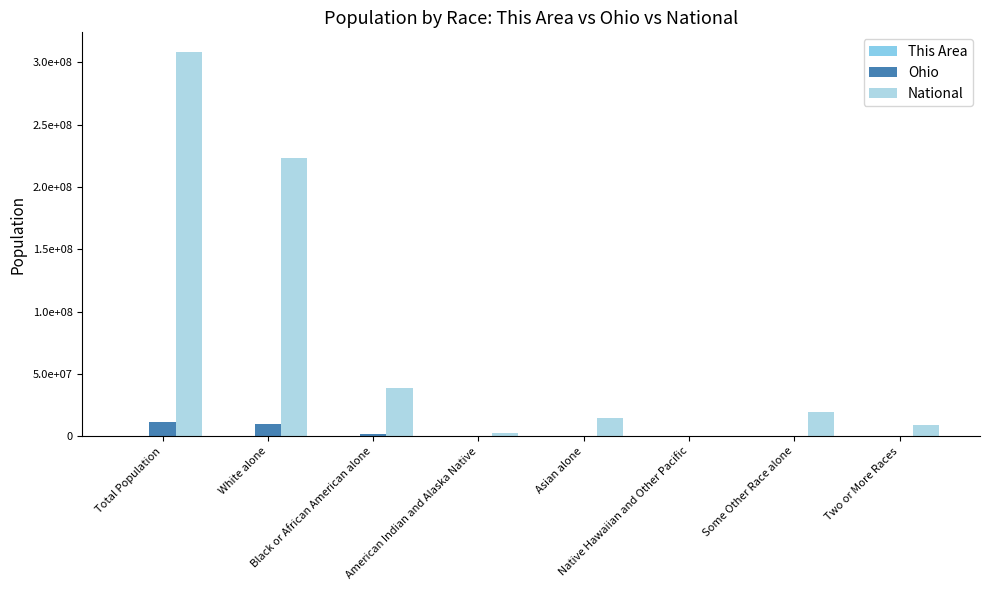

Are the bars grouped side by side (vs. stacked)?

Yes